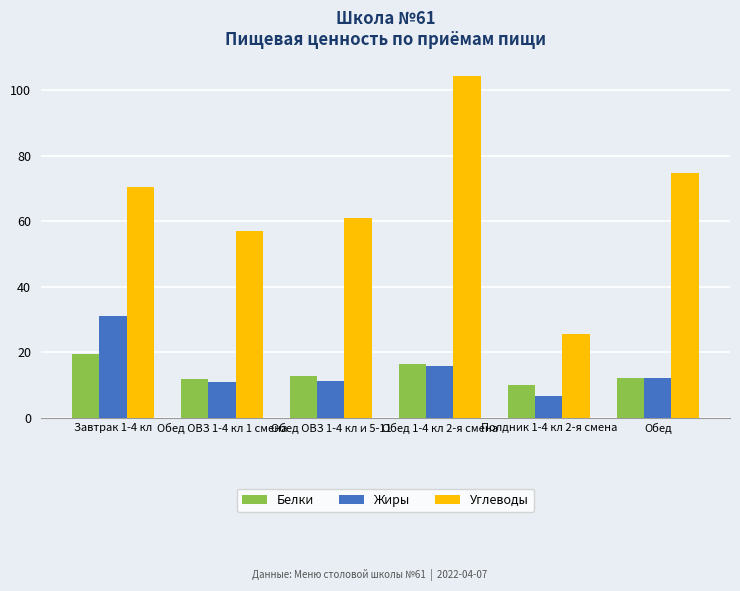

Rank the series at Полдник 1-4 кл 2-я смена from highest to lowest value.

Углеводы, Белки, Жиры